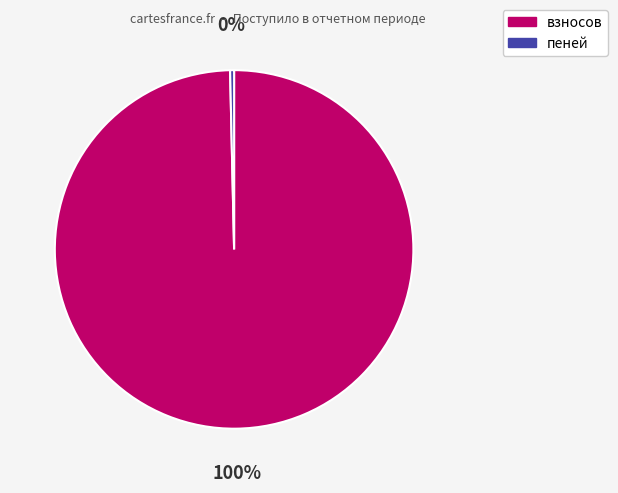

How many segments does this pie chart have?

2